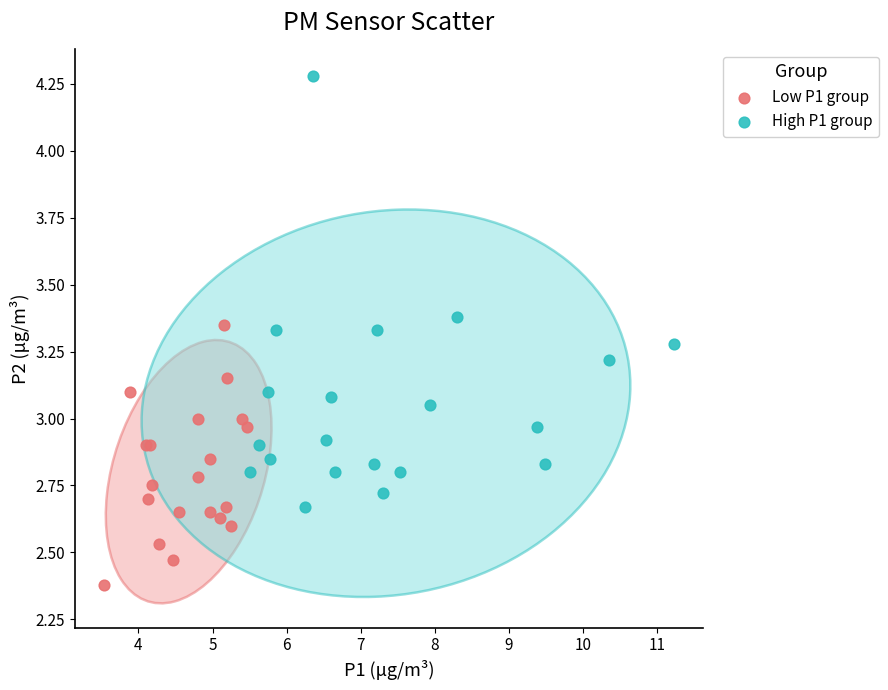

Which series contains the highest Y value?

High P1 group